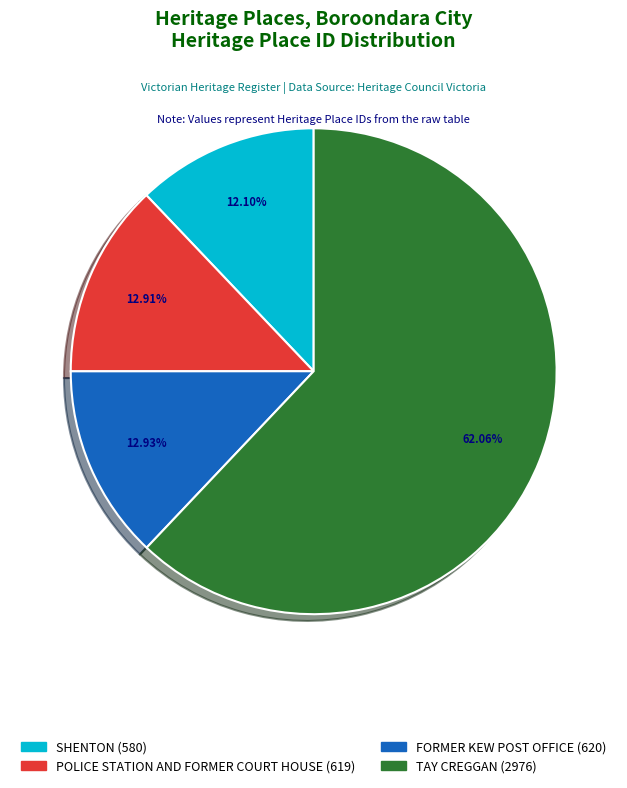

What percentage do SHENTON and POLICE STATION AND FORMER COURT HOUSE together represent?

25.0%